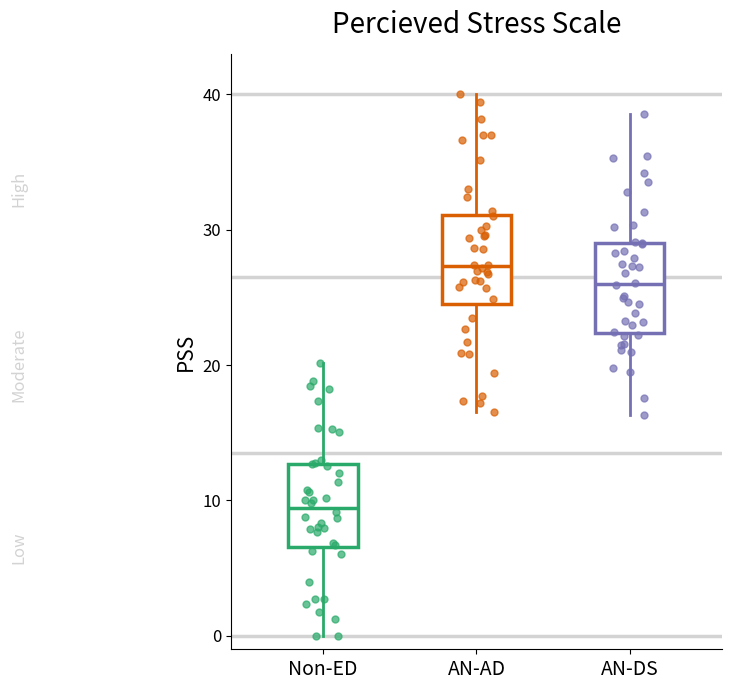

Reading left to right, read every box against the y-axis: the position of its median line, the range the box covers, and the ends of its whiskers. The values are not printed on the chart, so give them approximately, as read against the axis.

Non-ED: median 9, box 7 to 13, whiskers 0 to 20
AN-AD: median 27, box 25 to 31, whiskers 17 to 40
AN-DS: median 26, box 22 to 29, whiskers 16 to 39